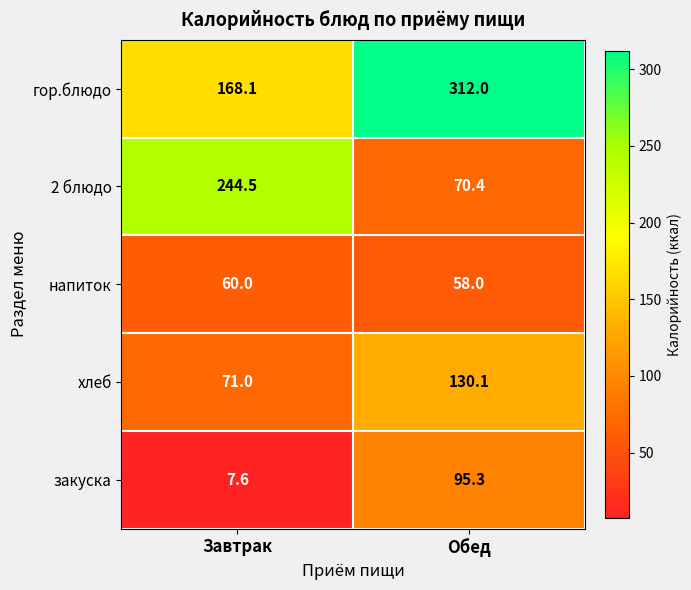

The 2 блюдо series shows 244.5 at Завтрак. True or false?

True